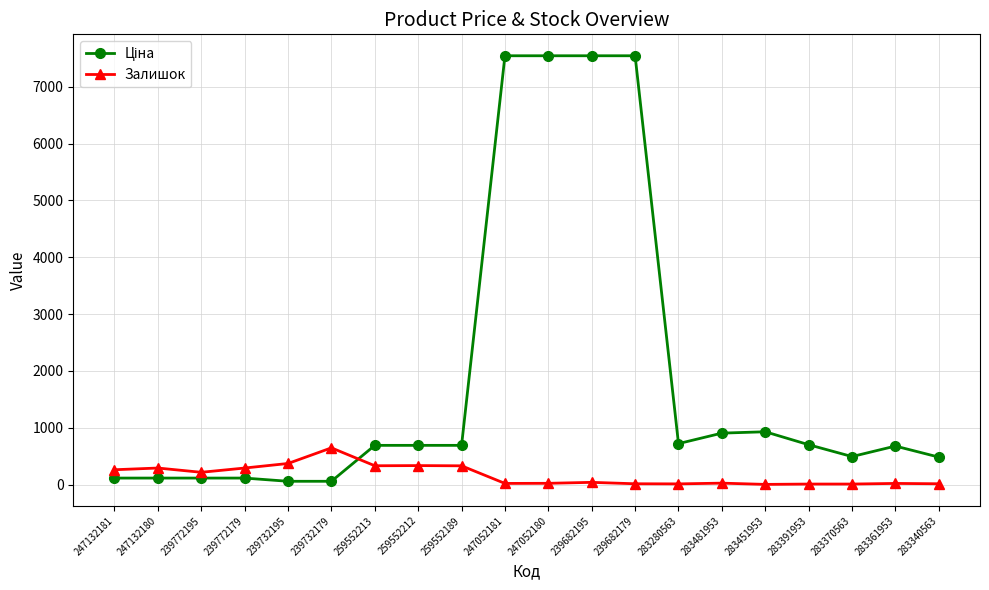

At which category does Залишок reach its first local valley?

239772195